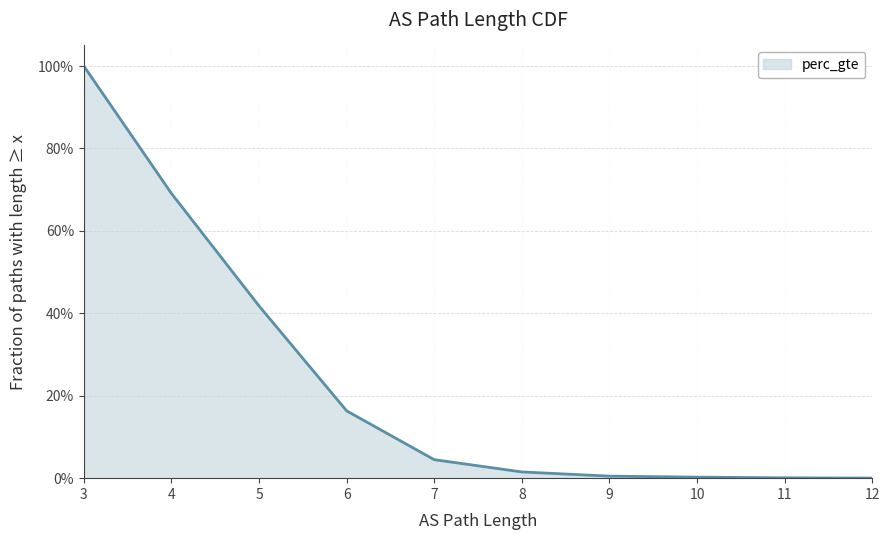

What is the sum of the values at 6 and 11?

0.2